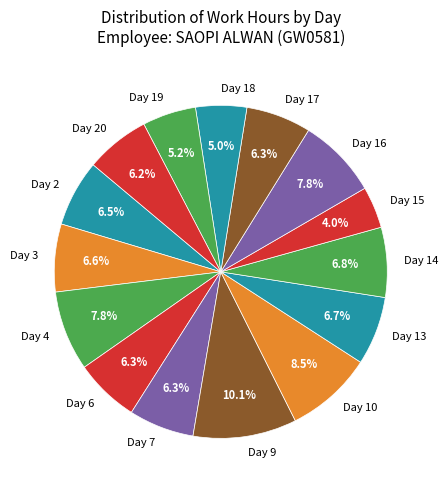

Count the number of slices in the pie.

15